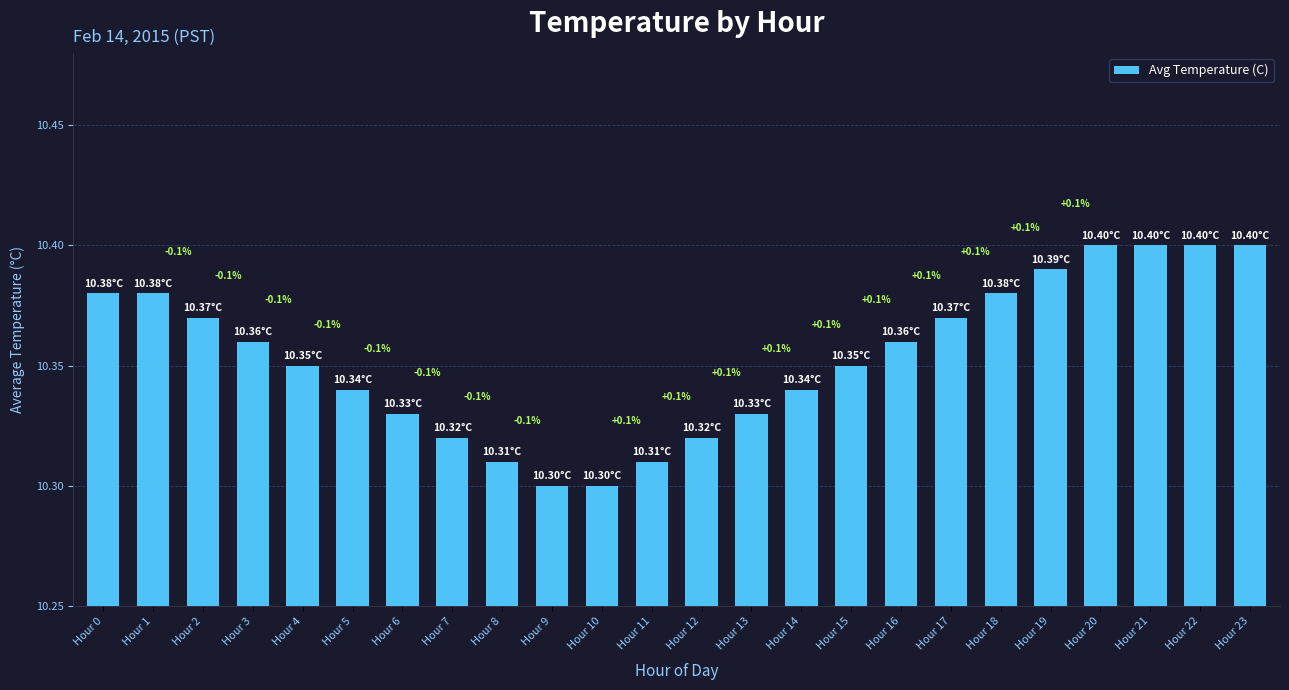

Is it true that the value at Hour 1 is 10.4?

True